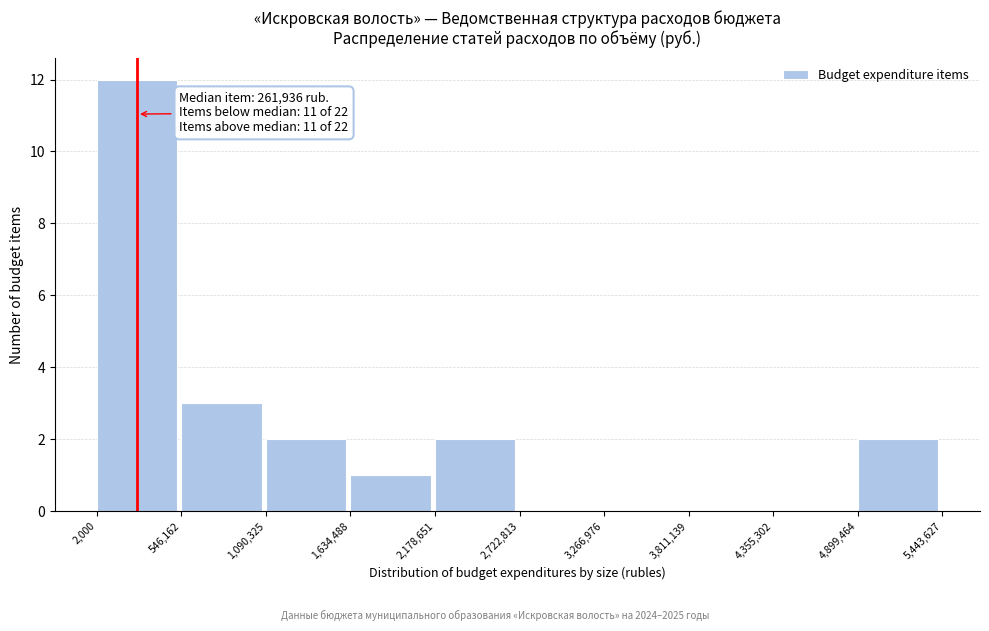

Which range on the x-axis has the tallest bar?

2,000 to 546,162